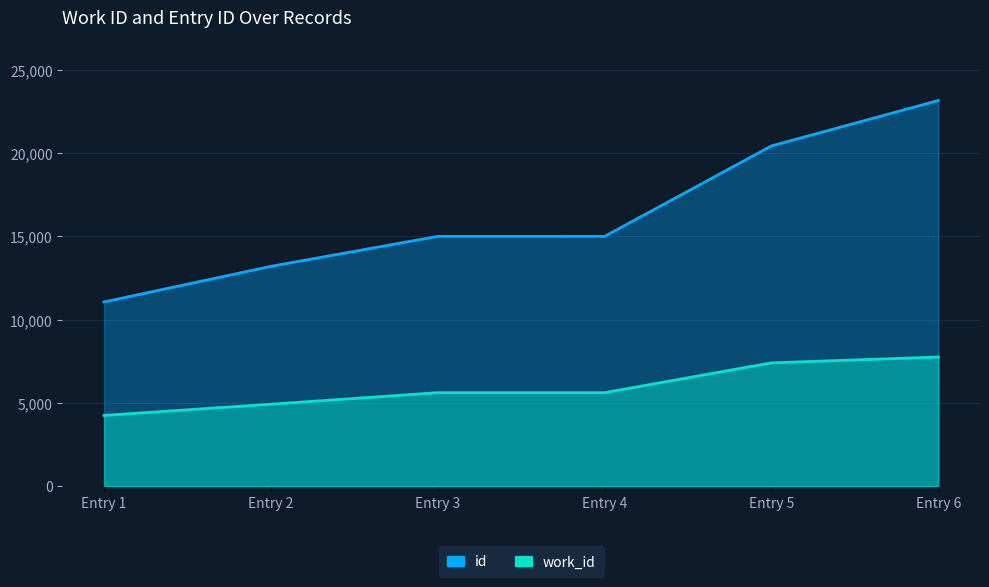

What are all the series names shown in the legend?

work_id, id